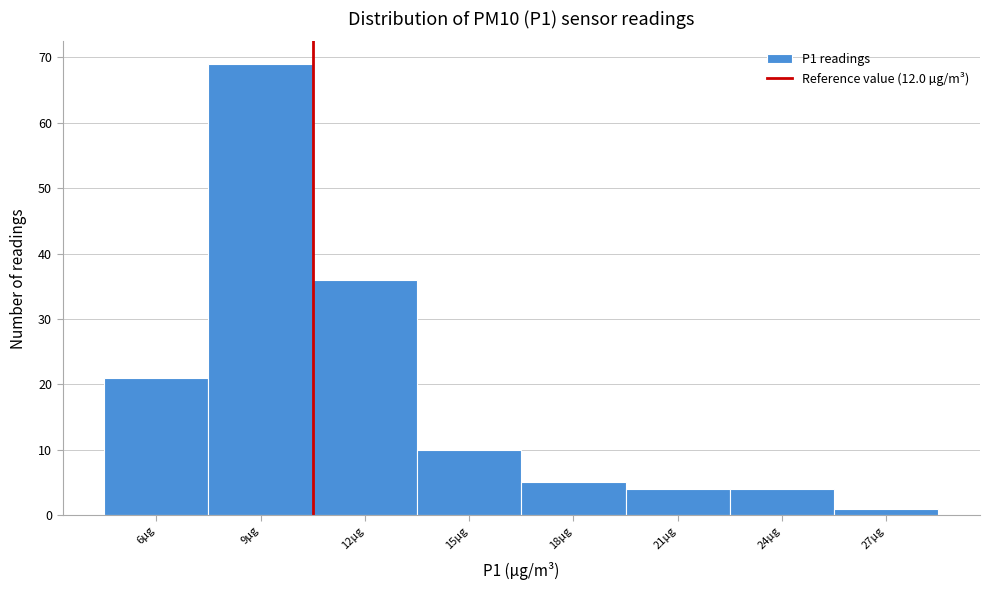

Reading right to left, what are all the values shown in this chart?

1	4	4	5	10	36	69	21